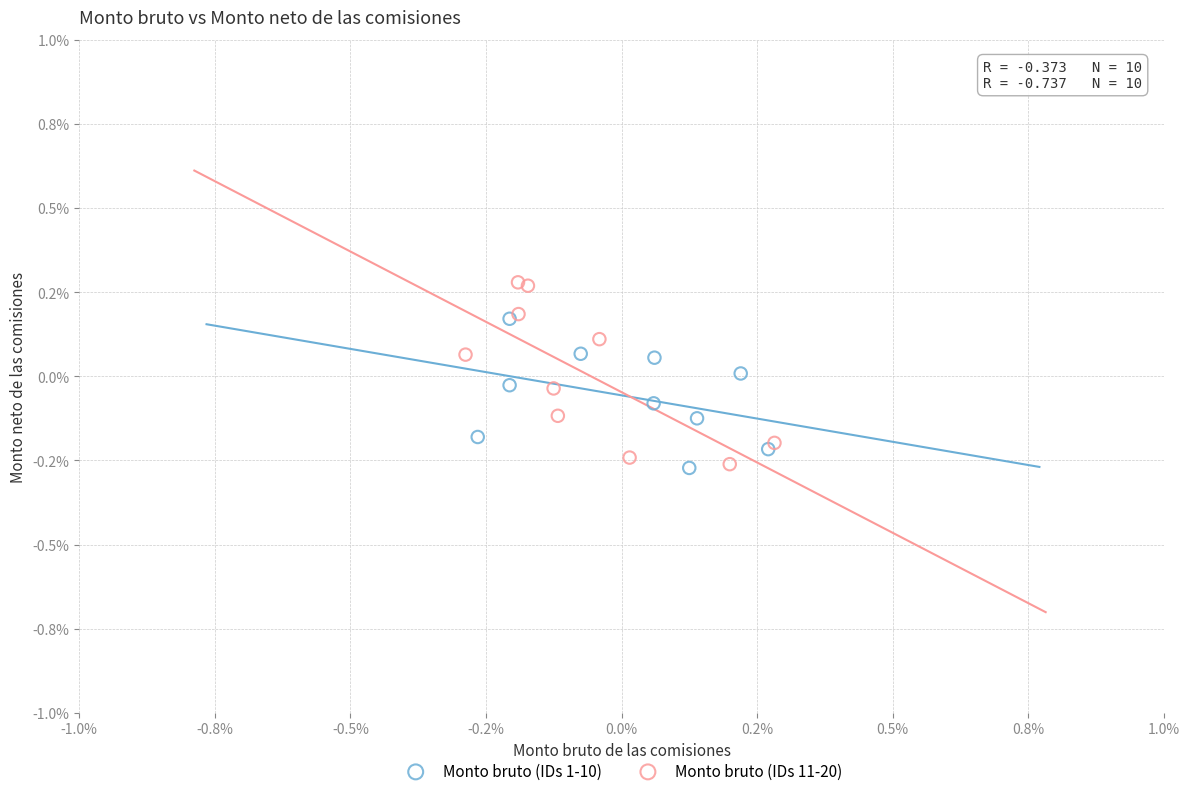

What are all the series names shown in the legend?

Monto bruto (IDs 1-10), Monto bruto (IDs 11-20)